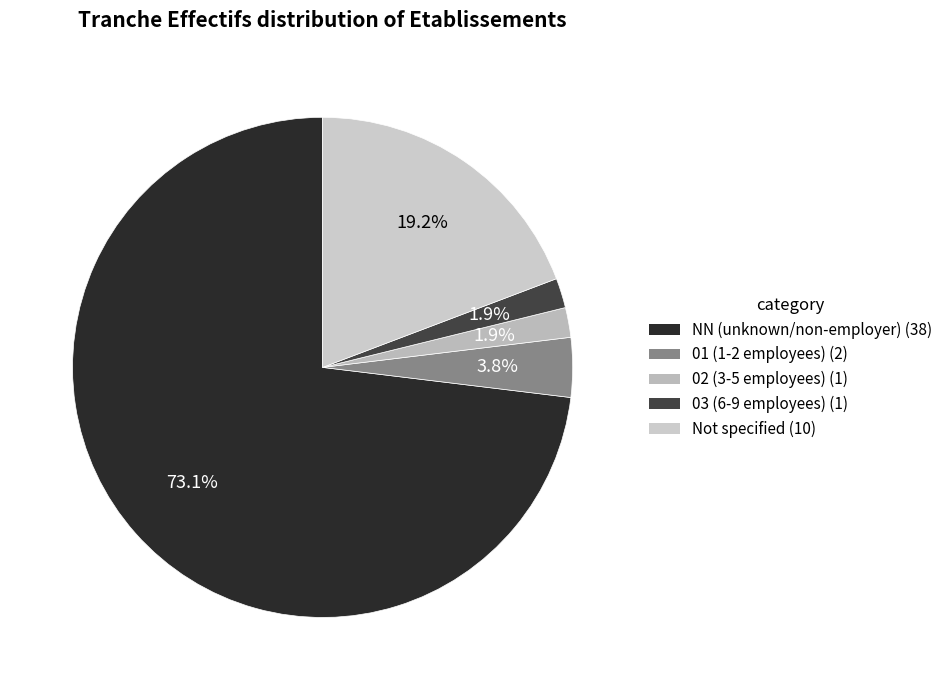

How many slices are in this pie chart?

5